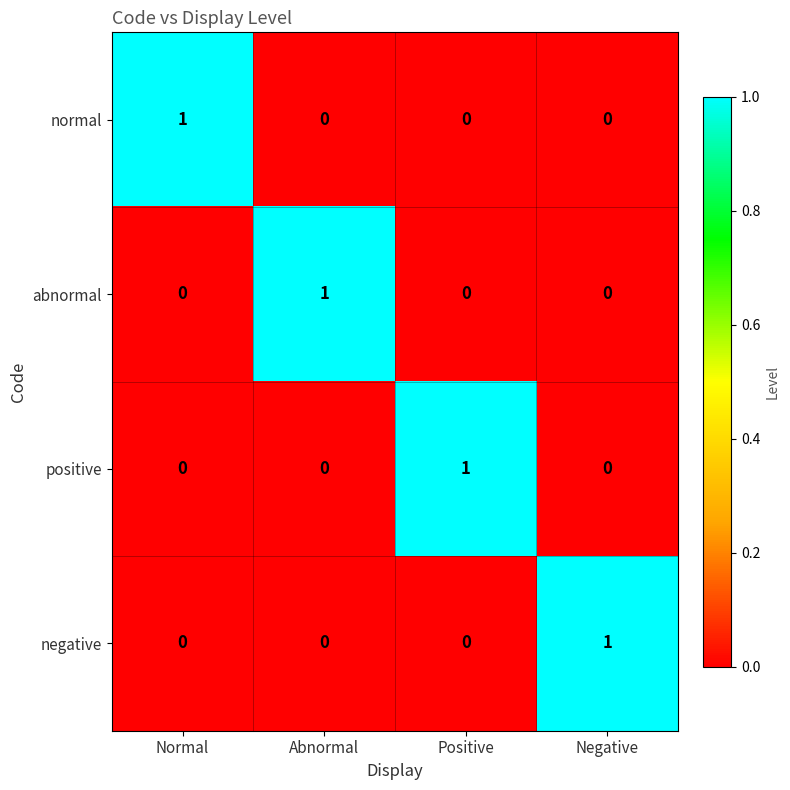

Reading right to left, list all the values displayed in this chart.

normal: Negative=0	Positive=0	Abnormal=0	Normal=1
abnormal: Negative=0	Positive=0	Abnormal=1	Normal=0
positive: Negative=0	Positive=1	Abnormal=0	Normal=0
negative: Negative=1	Positive=0	Abnormal=0	Normal=0